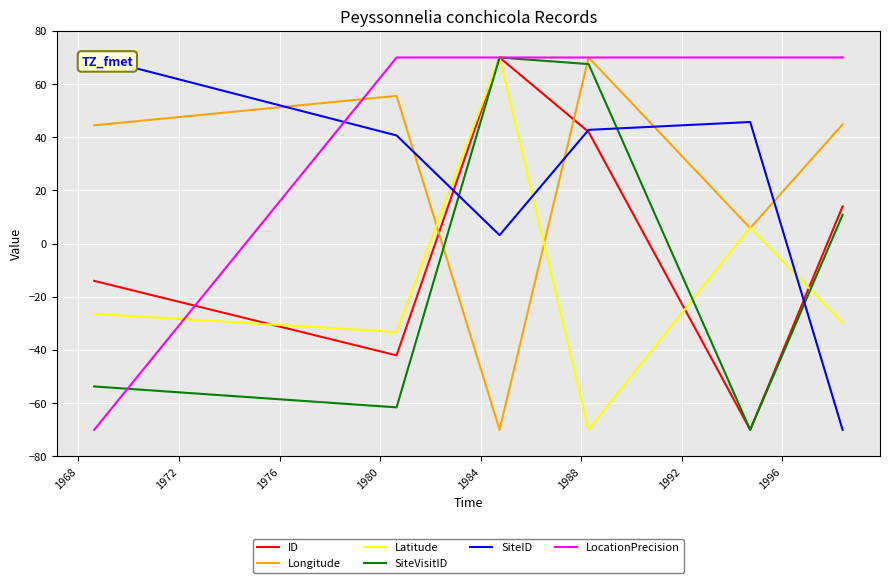

What is the minimum value for SiteVisitID?

-70.0